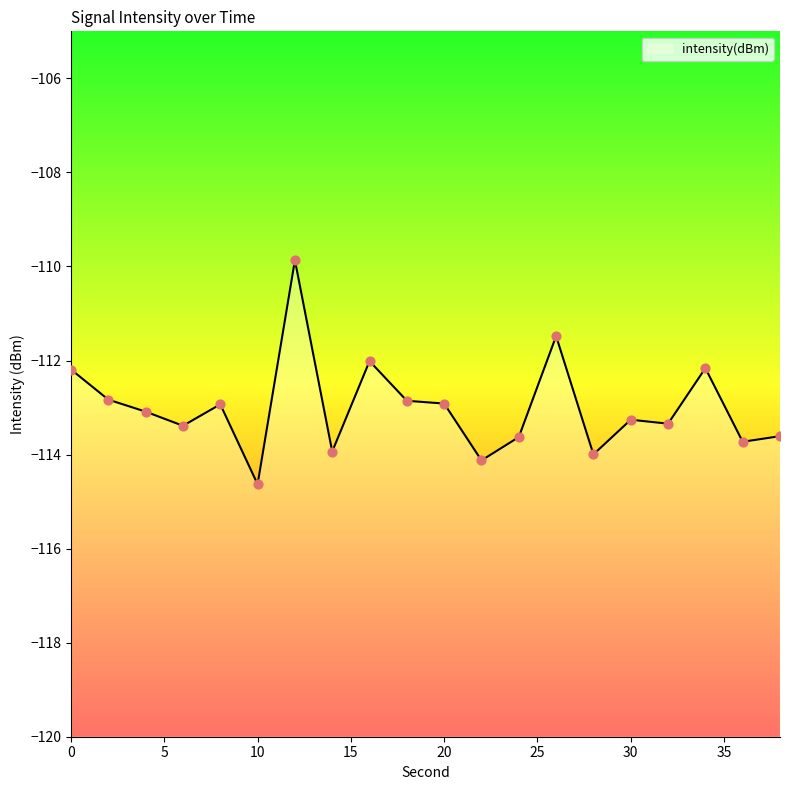

What is the change in value from 34 to 38?

-1.4